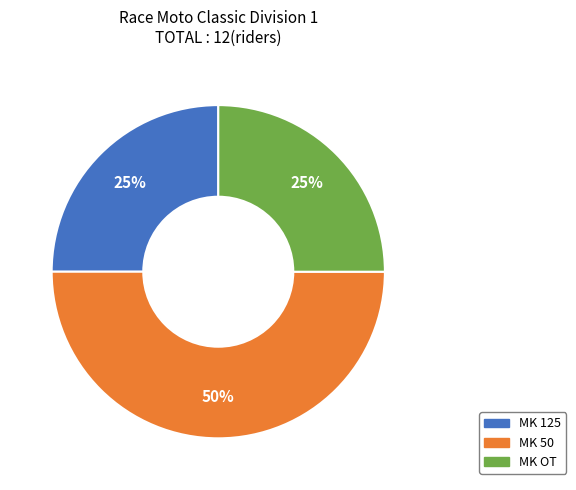

To the nearest percent, what is the difference between the largest and smallest slice percentages?

25%